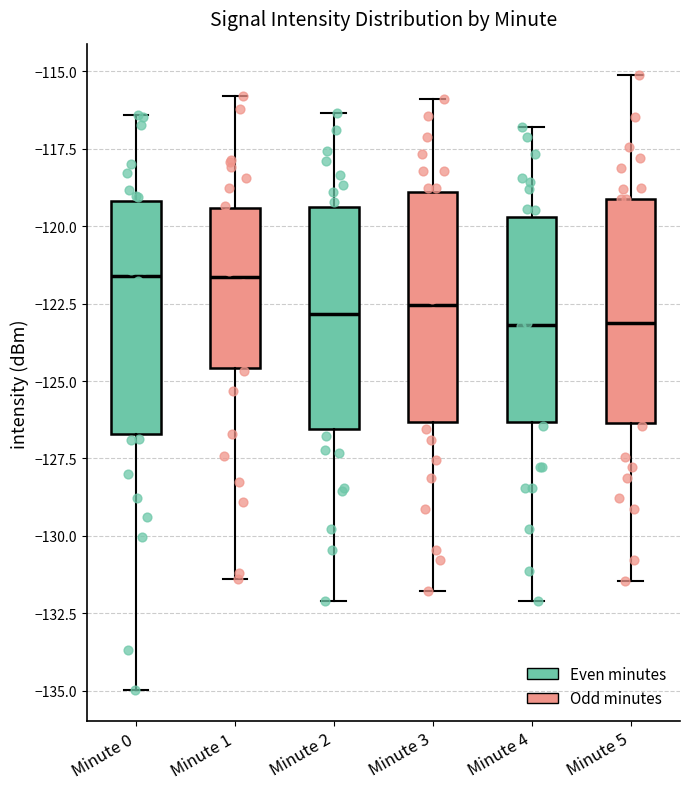

Where is the lower edge of the box for Minute 1 on the y-axis? The values are not printed on the chart, so give them approximately, as read against the axis.

-124.5